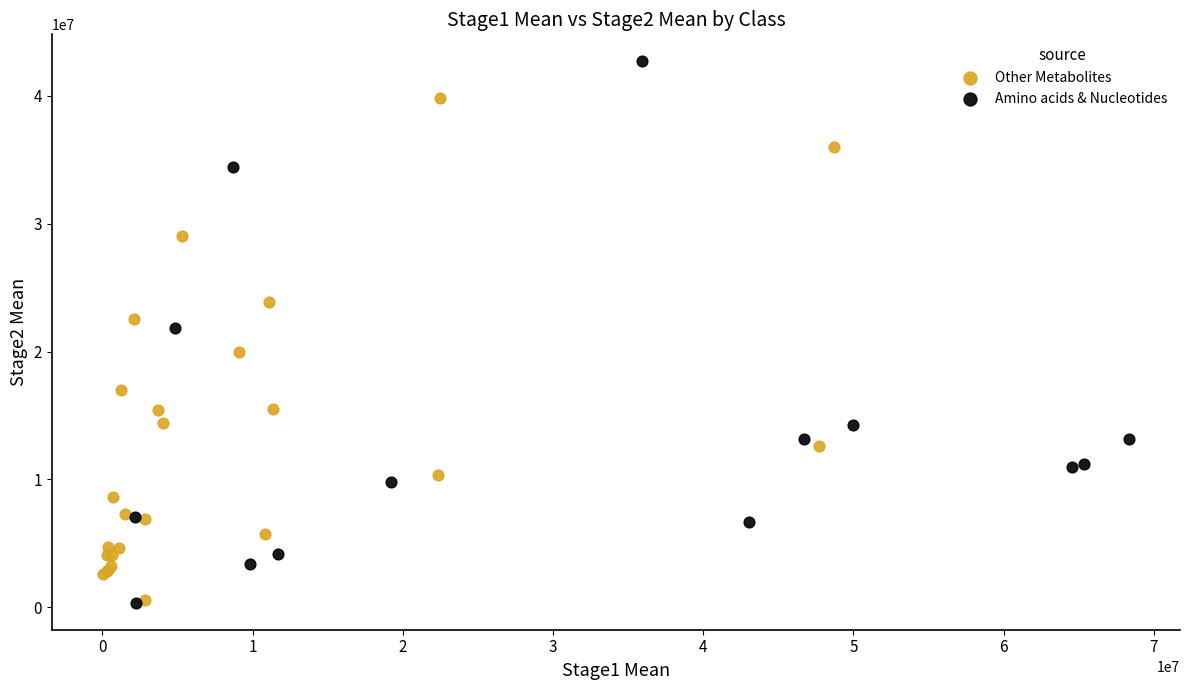

Which series has the widest spread of Y values?

Amino acids & Nucleotides